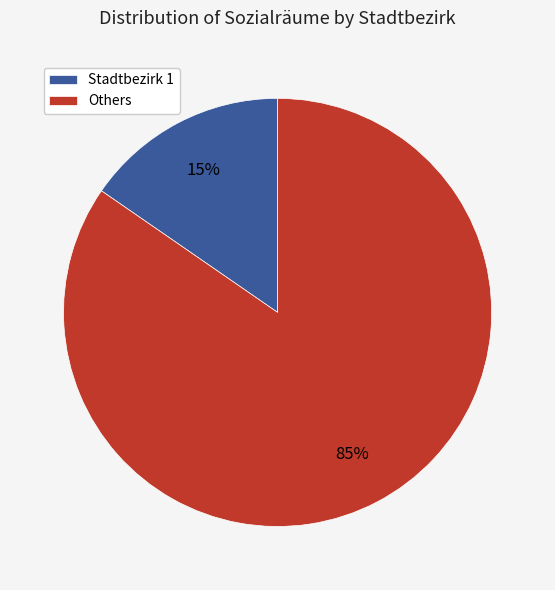

How many segments does this pie chart have?

2